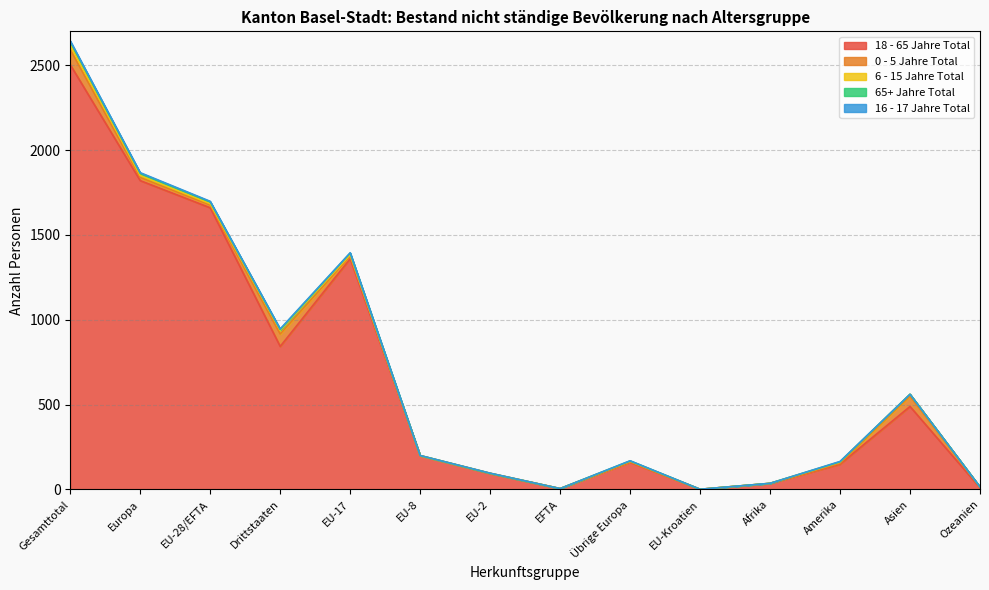

What is the average value of the 65+ Jahre Total series?

4